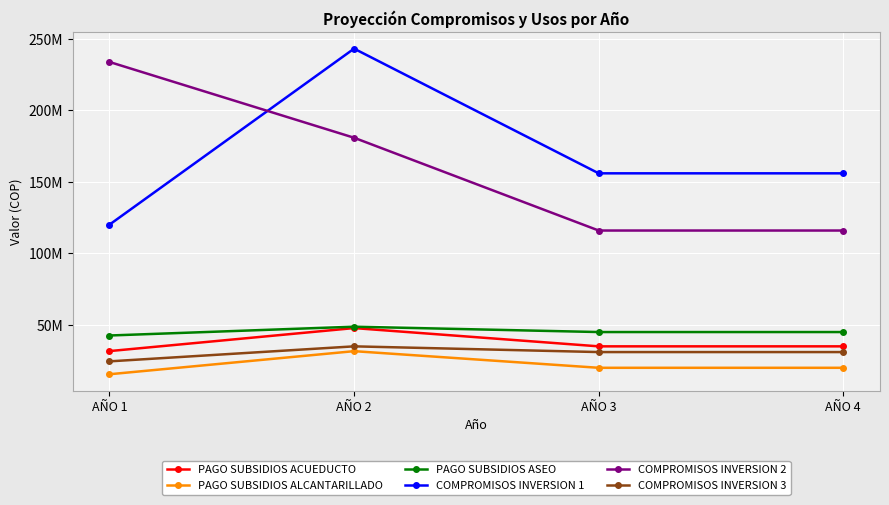

Which category has the highest value across all series?

AÑO 2